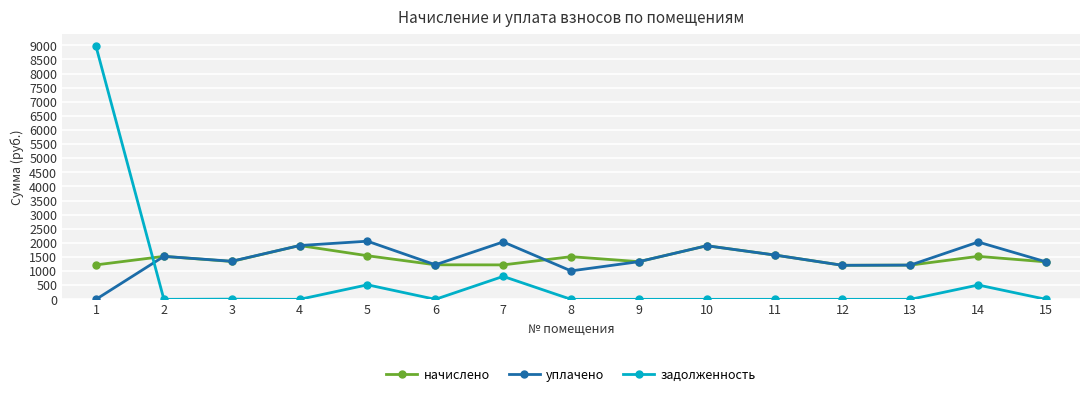

After their last crossing, which series has the higher values: начислено or задолженность?

начислено